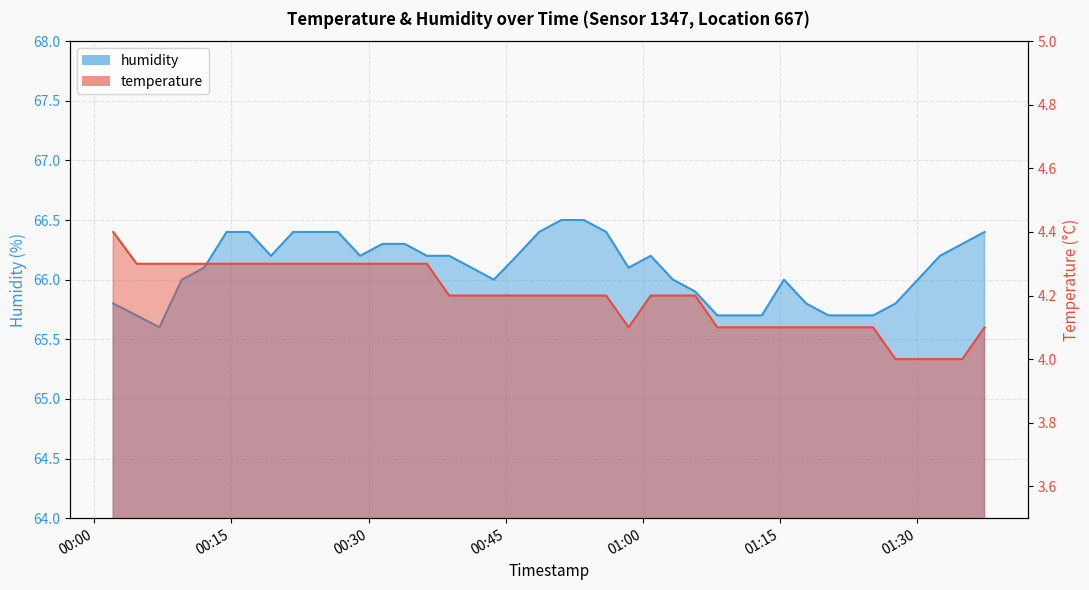

Reading right to left, transcribe all the data shown in this chart.

temperature: 4.1	4.0	4.0	4.0	4.0	4.1	4.1	4.1	4.1	4.1	4.1	4.1	4.1	4.2	4.2	4.2	4.1	4.2	4.2	4.2	4.2	4.2	4.2	4.2	4.2	4.3	4.3	4.3	4.3	4.3	4.3	4.3	4.3	4.3	4.3	4.3	4.3	4.3	4.3	4.4
humidity: 66.4	66.3	66.2	66.0	65.8	65.7	65.7	65.7	65.8	66.0	65.7	65.7	65.7	65.9	66.0	66.2	66.1	66.4	66.5	66.5	66.4	66.2	66.0	66.1	66.2	66.2	66.3	66.3	66.2	66.4	66.4	66.4	66.2	66.4	66.4	66.1	66.0	65.6	65.7	65.8